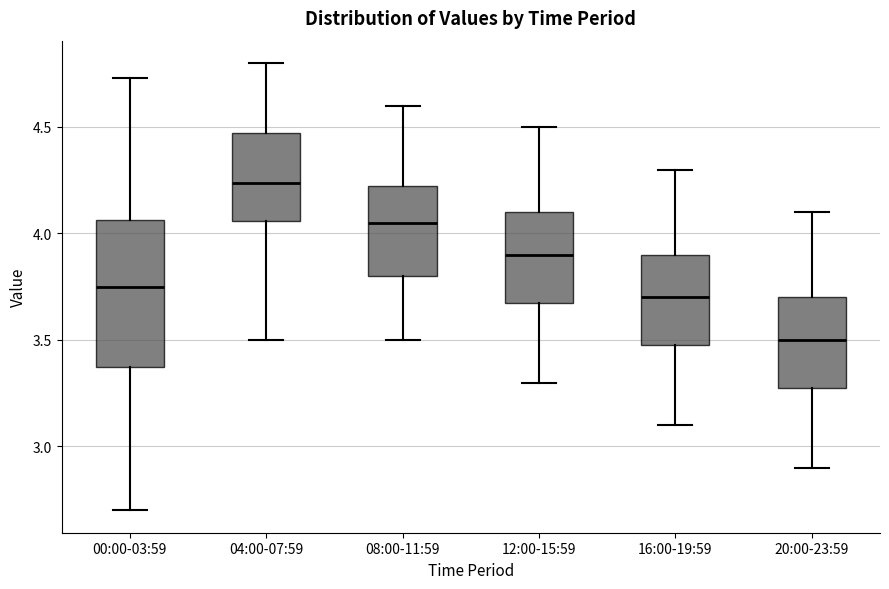

Where is the upper edge of the box for 00:00-03:59 on the y-axis? The values are not printed on the chart, so give them approximately, as read against the axis.

4.05